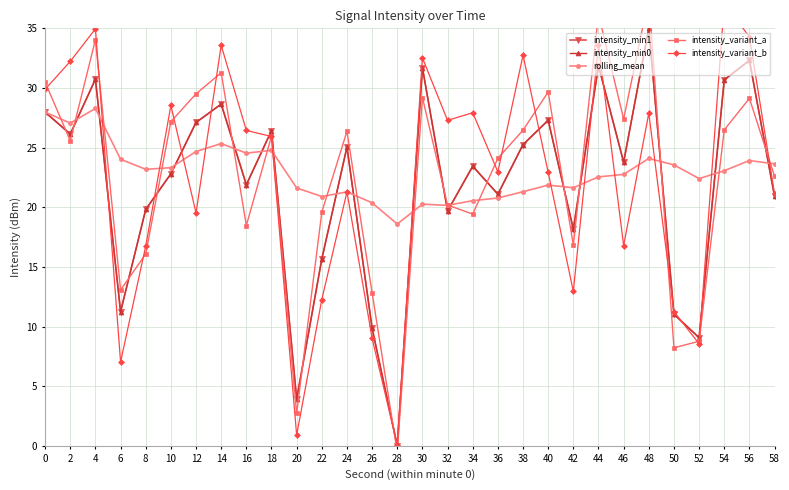

What is the total value across all series at 48?

159.5